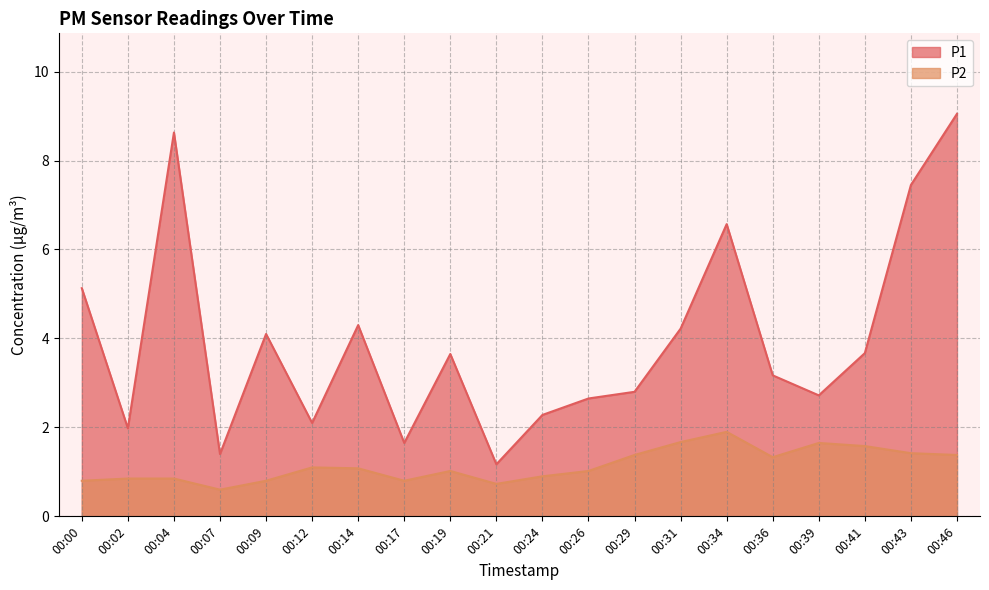

Which label corresponds to the smallest value in the chart?

00:07